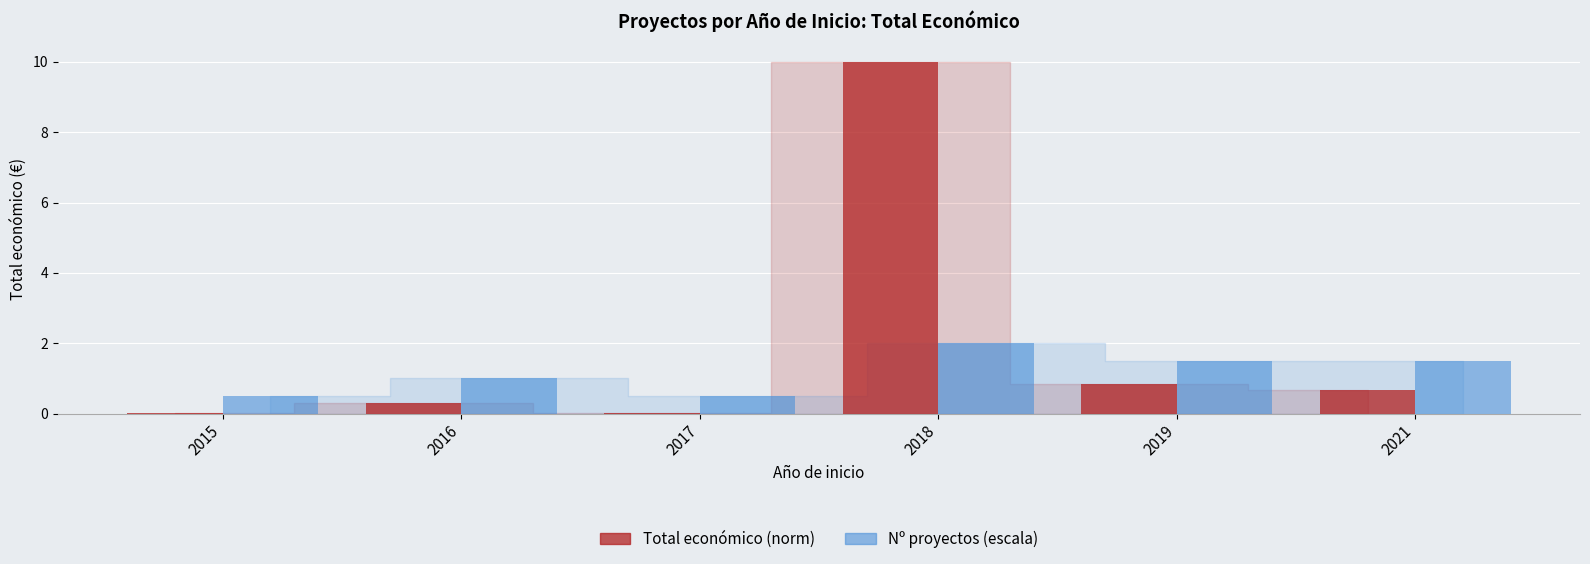

What are all the series names shown in the legend?

Total económico (norm), Nº proyectos (escala)